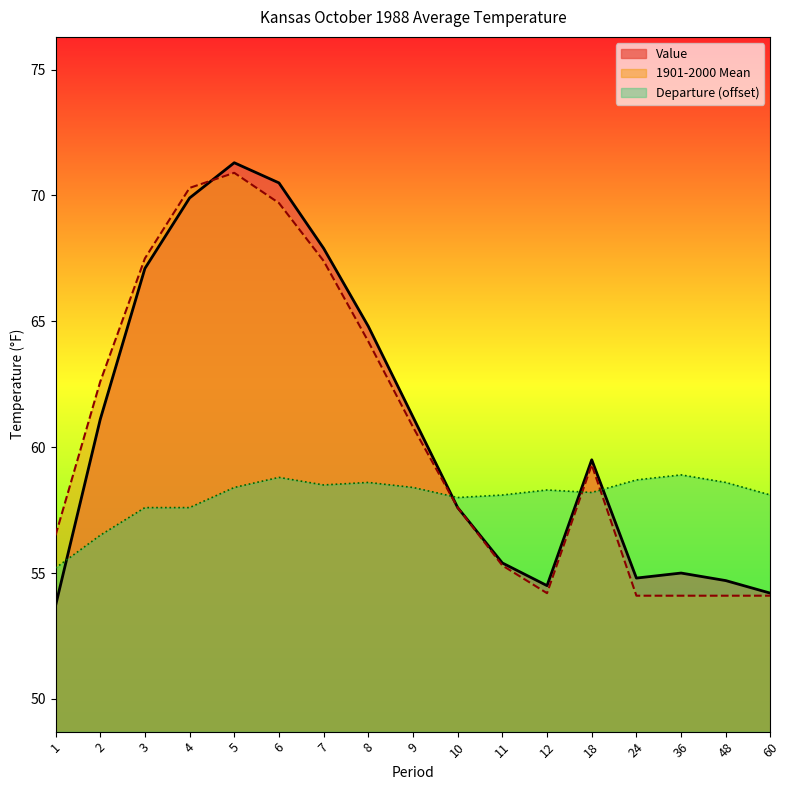

Reading left to right, extract all data points from this chart.

Value: 53.7	61.1	67.1	69.9	71.3	70.5	67.9	64.8	61.2	57.6	55.4	54.5	59.5	54.8	55.0	54.7	54.2
1901-2000 Mean: 56.5	62.6	67.5	70.3	70.9	69.7	67.4	64.2	60.8	57.6	55.3	54.2	59.3	54.1	54.1	54.1	54.1
Departure: 55.2	56.5	57.6	57.6	58.4	58.8	58.5	58.6	58.4	58.0	58.1	58.3	58.2	58.7	58.9	58.6	58.1